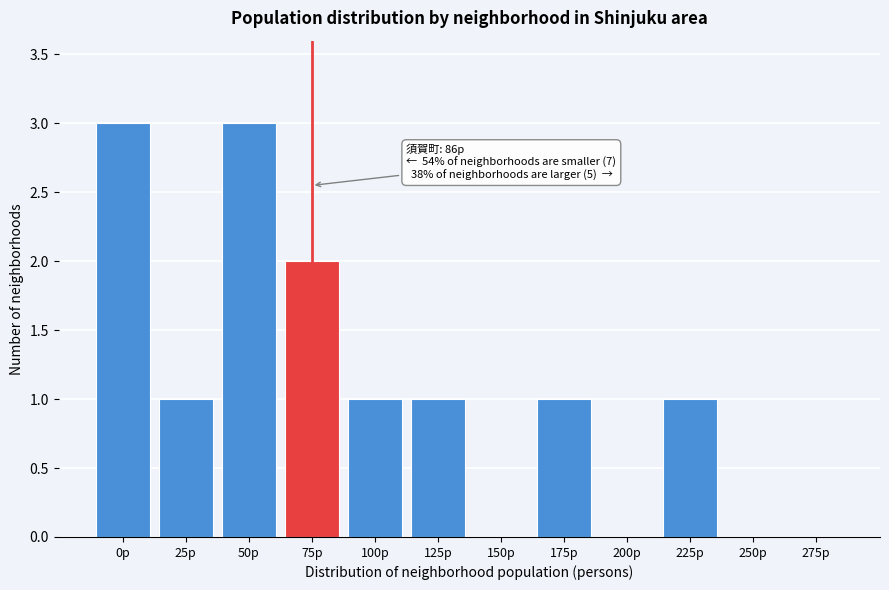

Reading right to left, transcribe all the data shown in this chart.

275p=0	250p=0	225p=1	200p=0	175p=1	150p=0	125p=1	100p=1	75p=2	50p=3	25p=1	0p=3